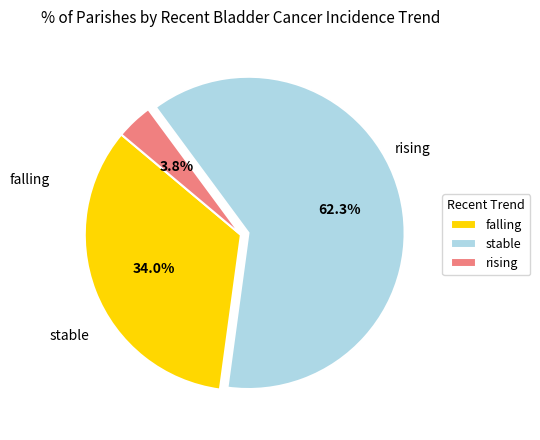

Rank the categories by value from highest to lowest.

stable, falling, rising